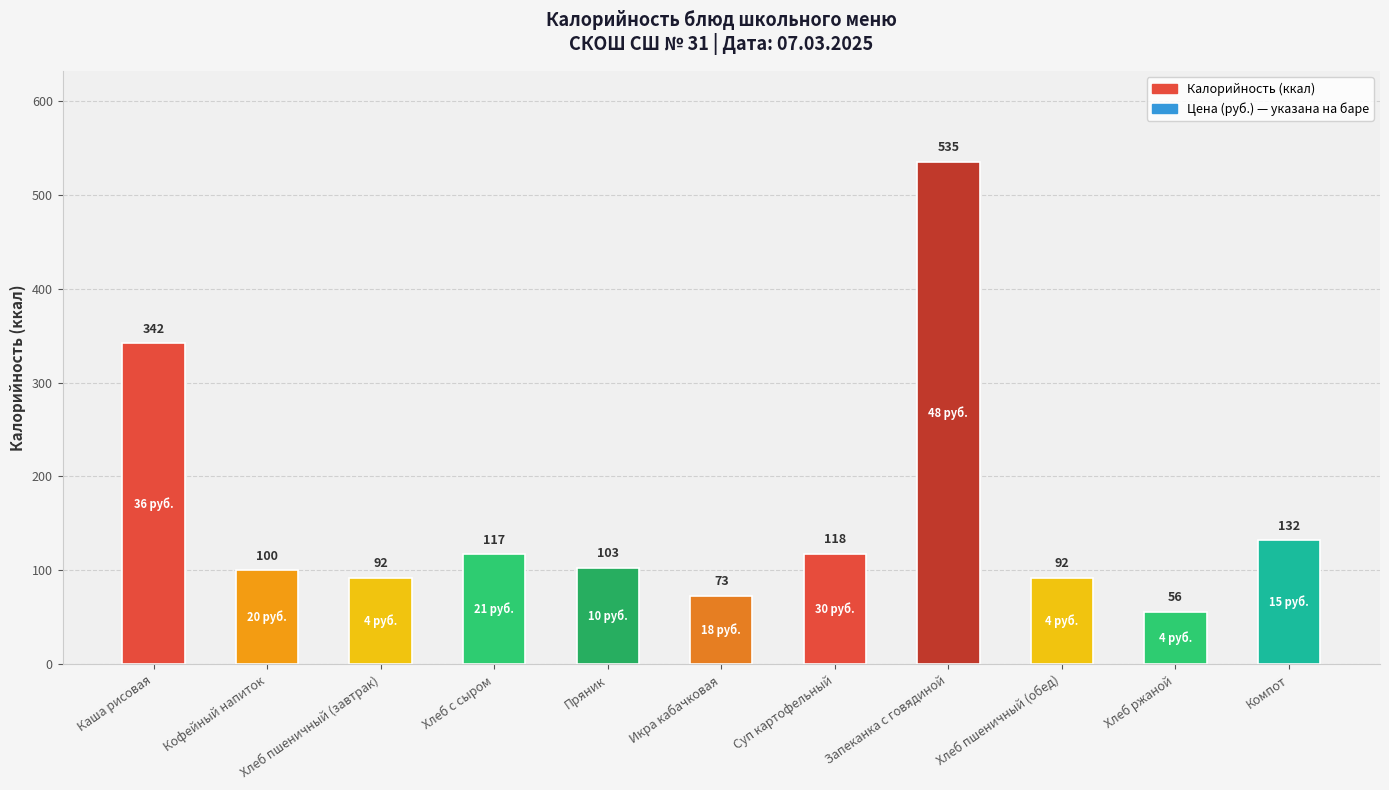

At which category does the chart reach its minimum across all series?

Хлеб ржаной